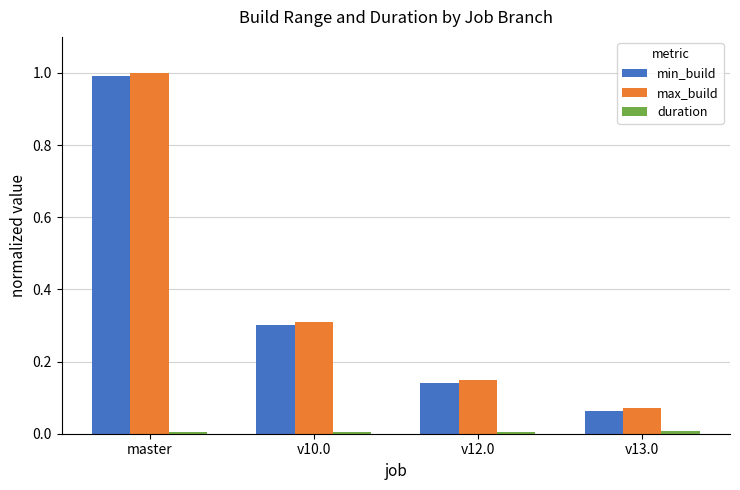

What is the label of the 3rd bar from the left?

v12.0